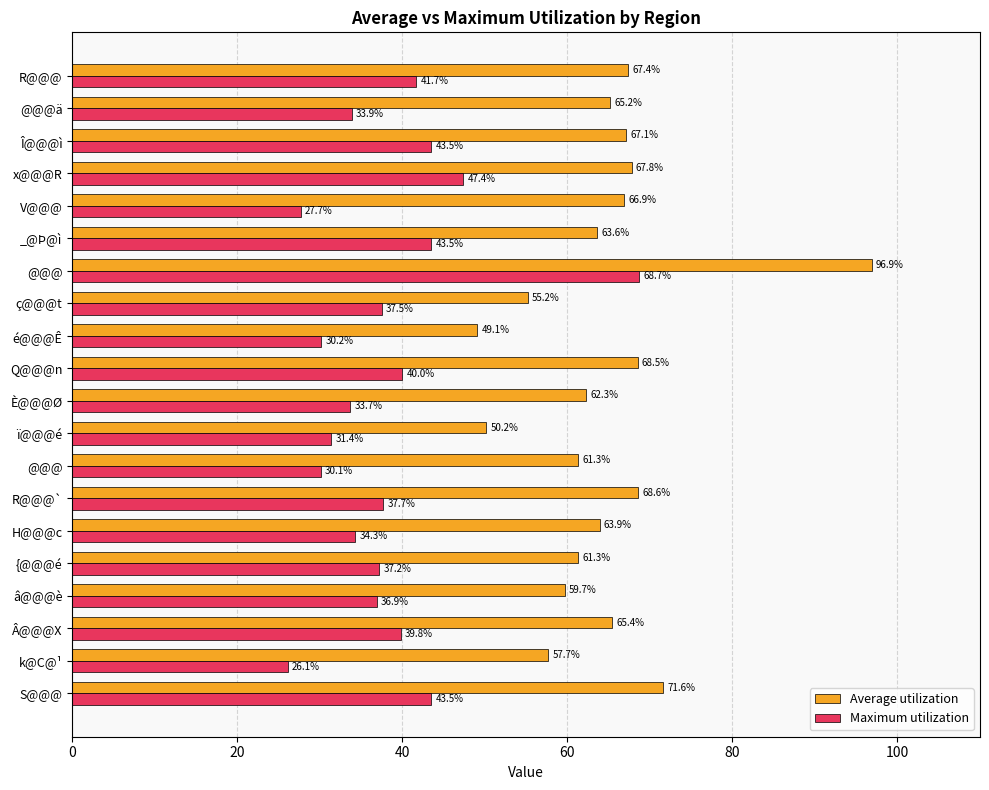

What are all the series names shown in the legend?

Average utilization, Maximum utilization